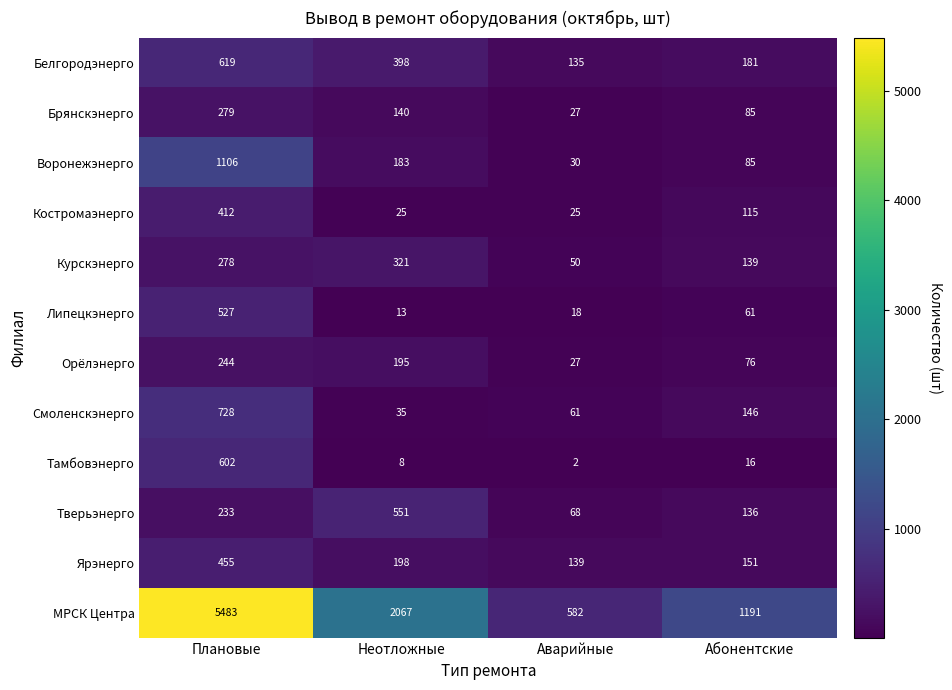

What is the approximate value of Тверьэнерго at Неотложные, to the nearest 10?

550